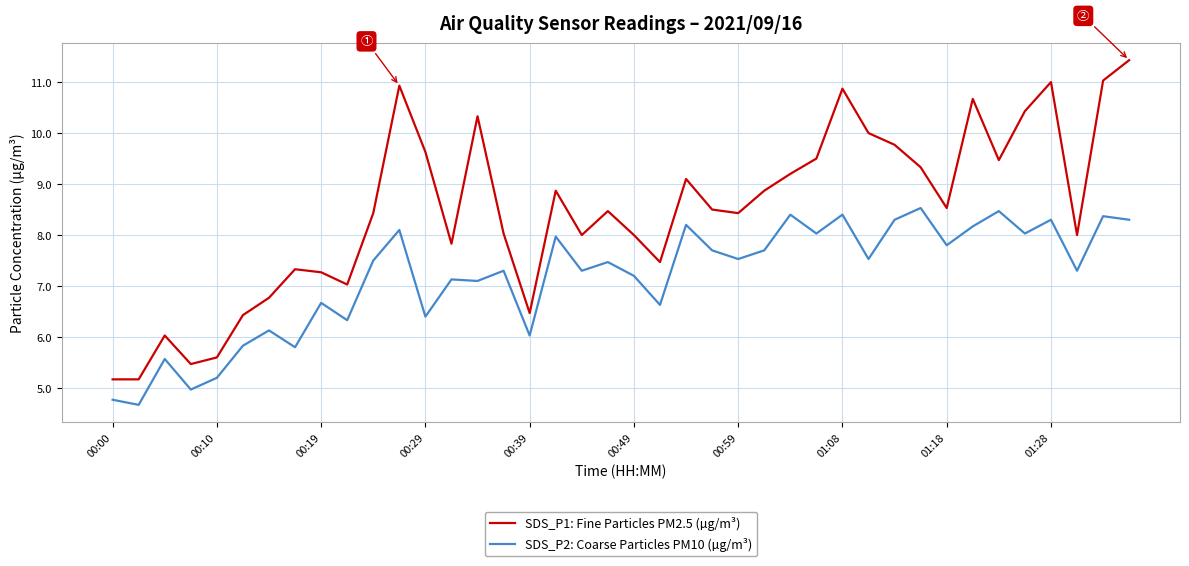

Reading right to left, what are all the values shown in this chart?

SDS_P1: Fine Particles PM2.5 (µg/m³): 11.4	11.0	8.0	11.0	10.4	9.5	10.7	8.5	9.3	9.8	10.0	10.9	9.5	9.2	8.9	8.4	8.5	9.1	7.5	8.0	8.5	8.0	8.9	6.5	8.0	10.3	7.8	9.6	10.9	8.4	7.0	7.3	7.3	6.8	6.4	5.6	5.5	6.0	5.2	5.2
SDS_P2: Coarse Particles PM10 (µg/m³): 8.3	8.4	7.3	8.3	8.0	8.5	8.2	7.8	8.5	8.3	7.5	8.4	8.0	8.4	7.7	7.5	7.7	8.2	6.6	7.2	7.5	7.3	8.0	6.0	7.3	7.1	7.1	6.4	8.1	7.5	6.3	6.7	5.8	6.1	5.8	5.2	5.0	5.6	4.7	4.8